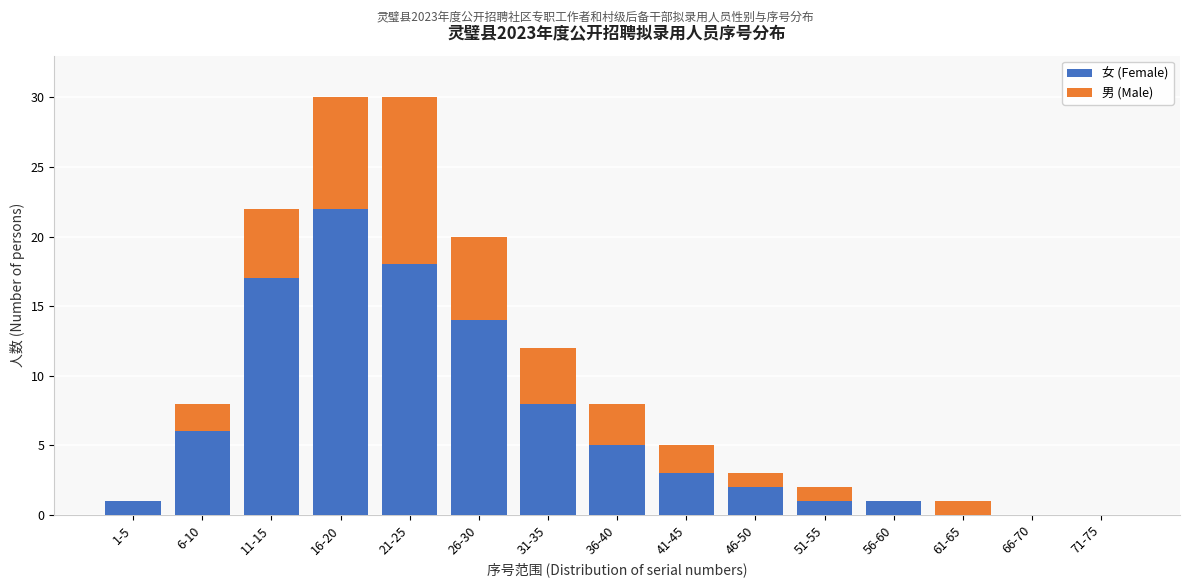

Reading left to right, transcribe the values for 女 (Female).

1-5=1	6-10=6	11-15=17	16-20=22	21-25=18	26-30=14	31-35=8	36-40=5	41-45=3	46-50=2	51-55=1	56-60=1	61-65=0	66-70=0	71-75=0